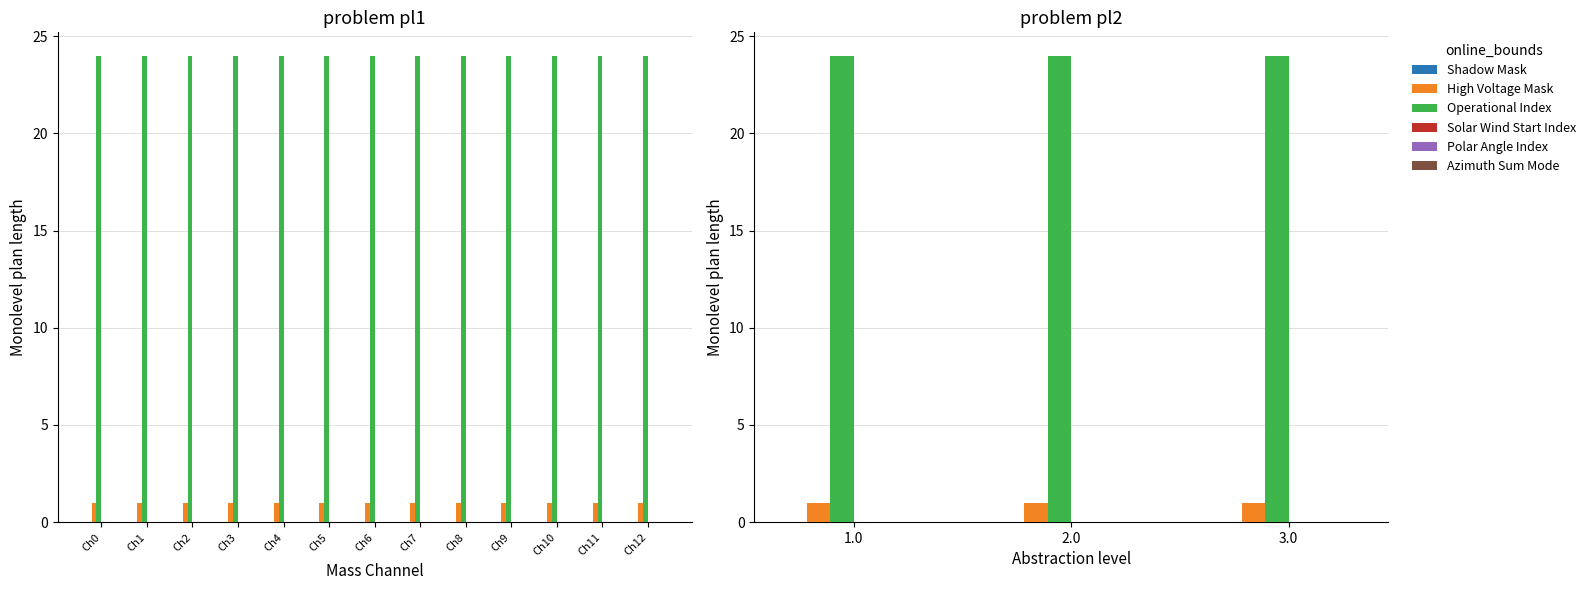

What is the greatest value displayed?

24